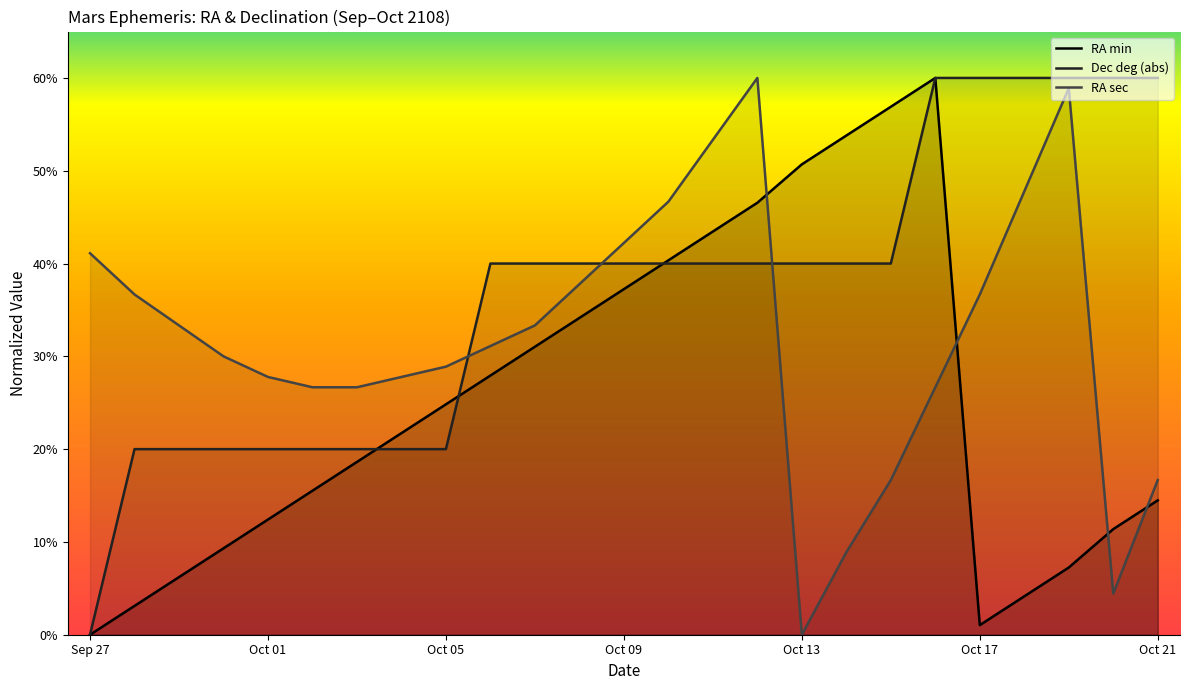

How many lines are shown in the chart?

3